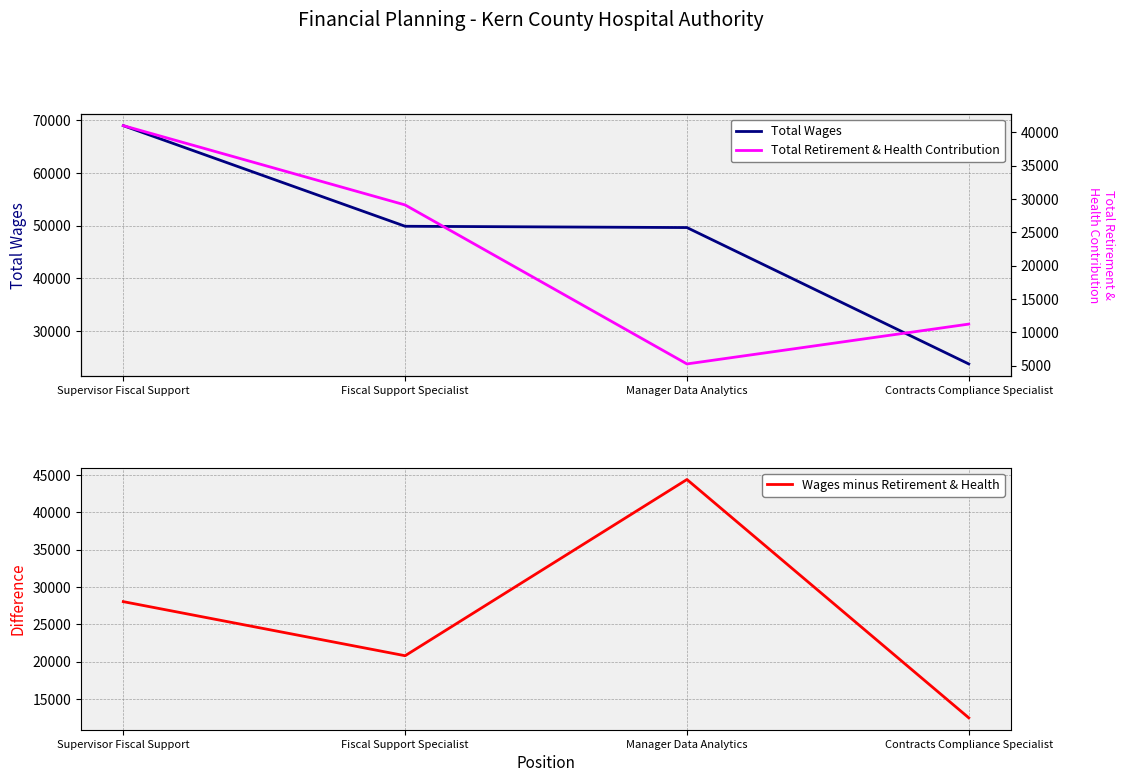

List the series in order of their overall mean, highest first.

Total Wages, Wages minus Retirement & Health, Total Retirement & Health Contribution